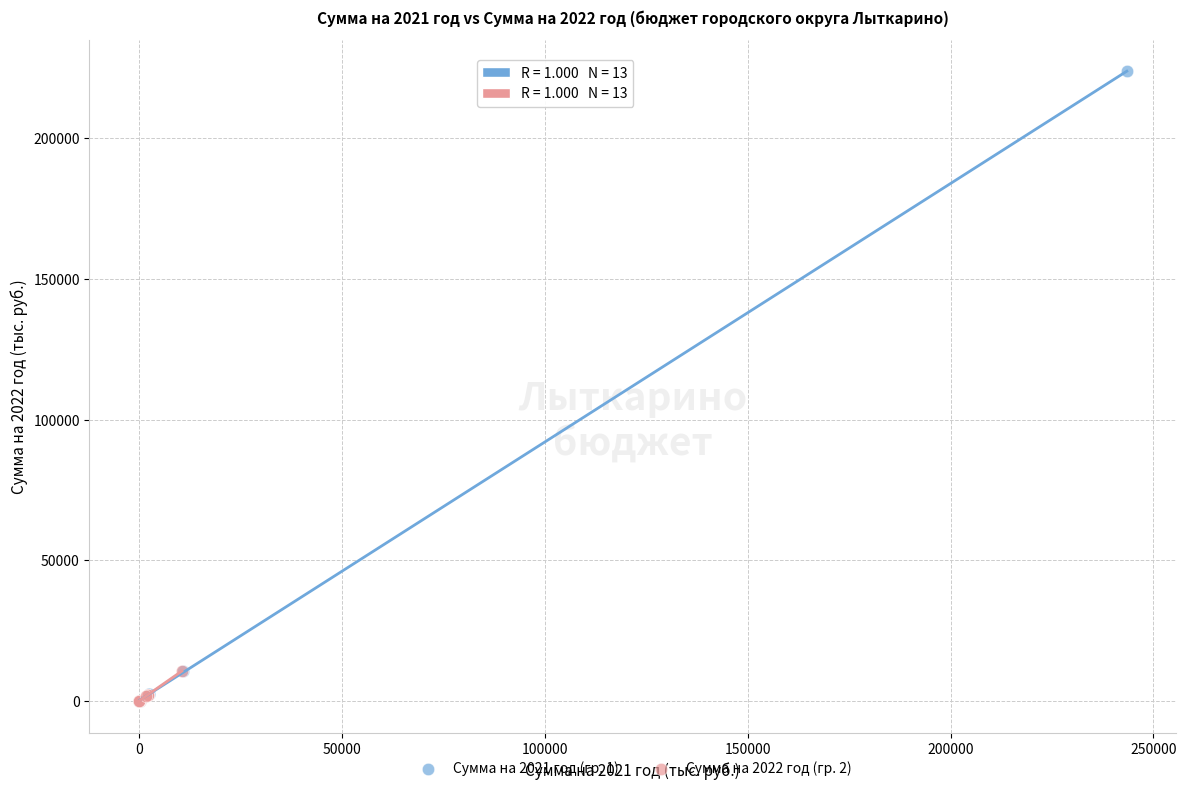

Which series has the largest Y range (max minus min)?

Сумма на 2021 год (гр. 1)